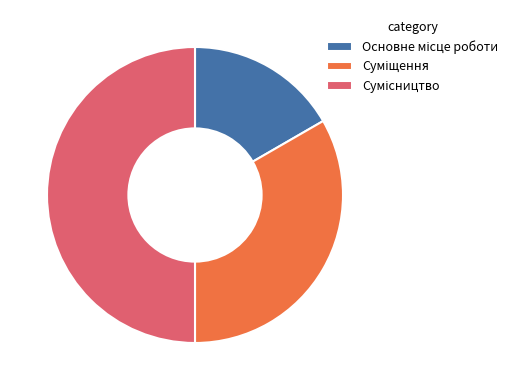

How many segments does this pie chart have?

3